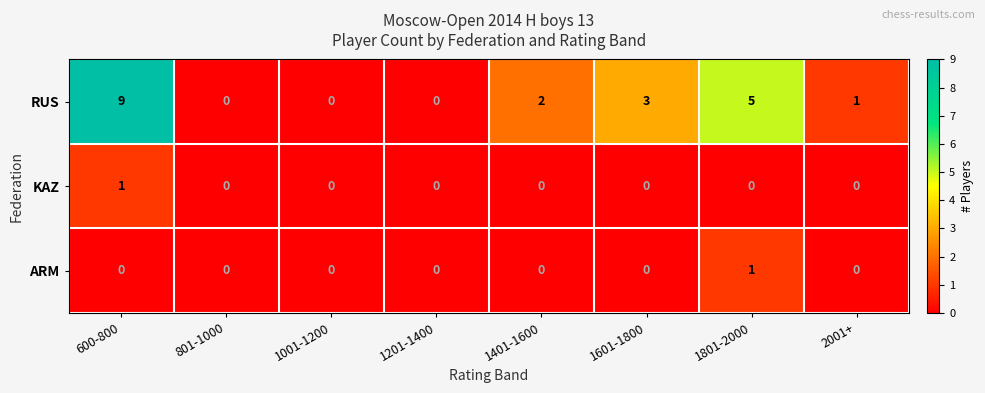

How many KAZ values are between 0 and 1?

8